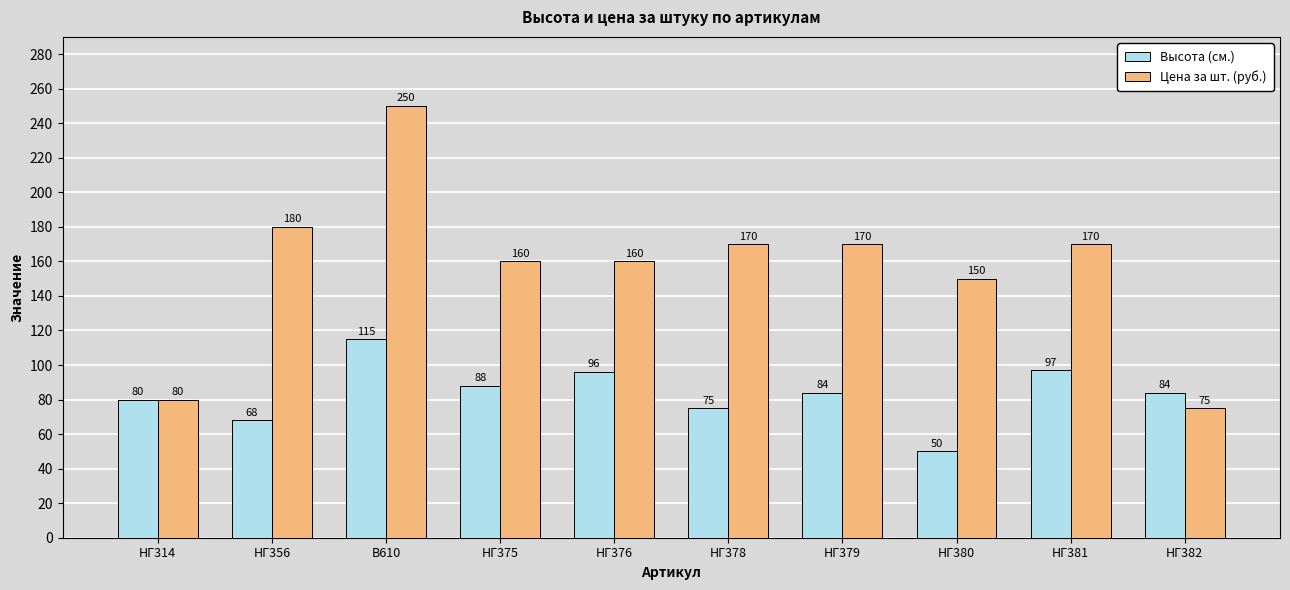

The Высота (см.) series shows 145 at НГ376. True or false?

False